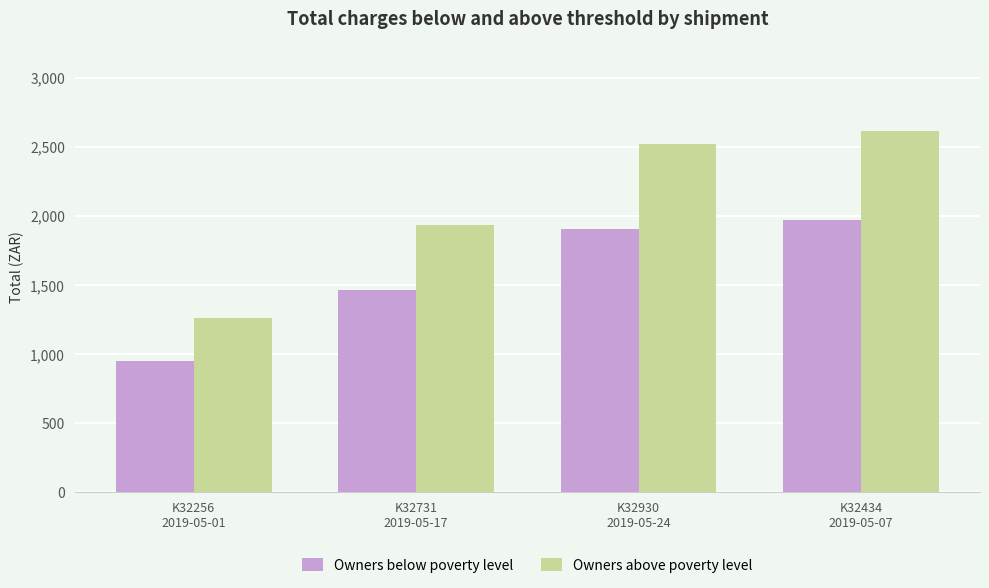

What is the total value across all series at K32731
2019-05-17?

3391.1